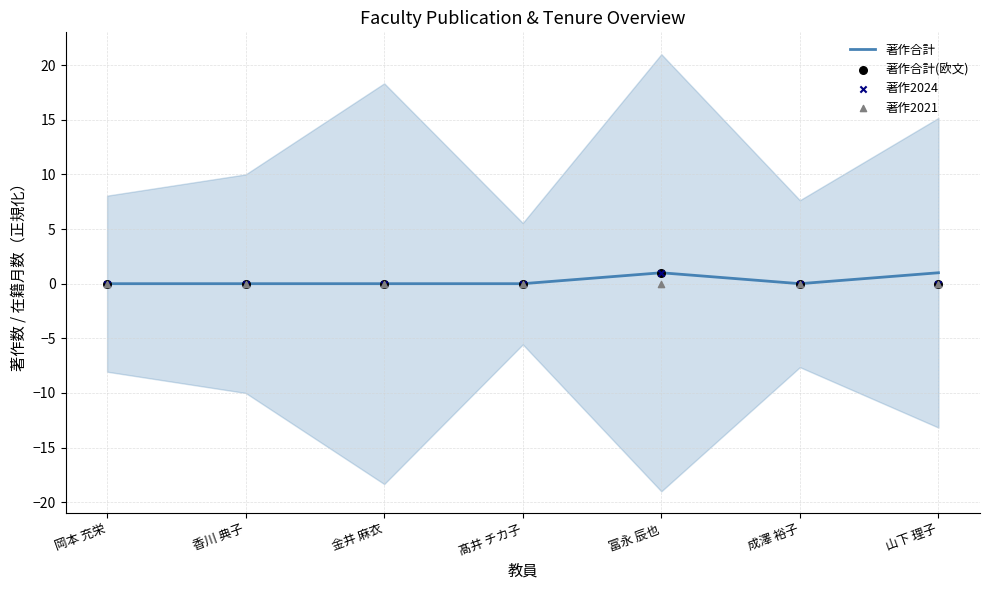

At how many categories does at least one series exceed 0?

2